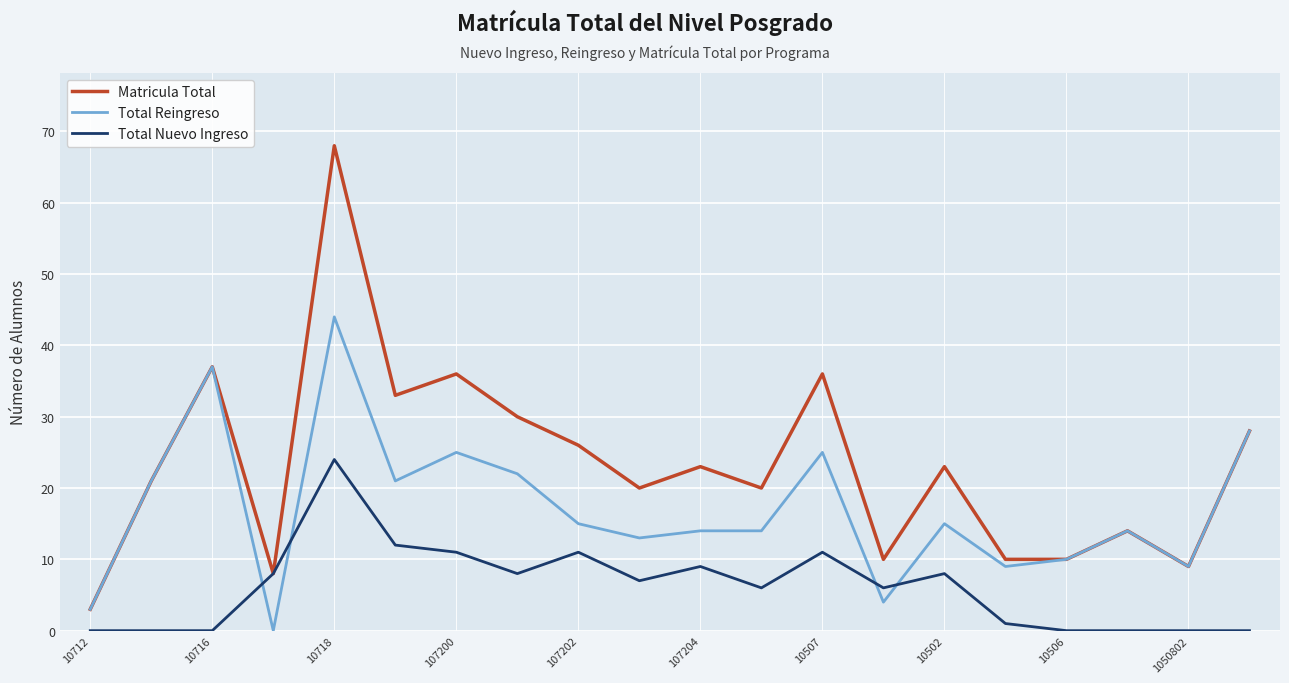

What is the greatest value displayed?

68